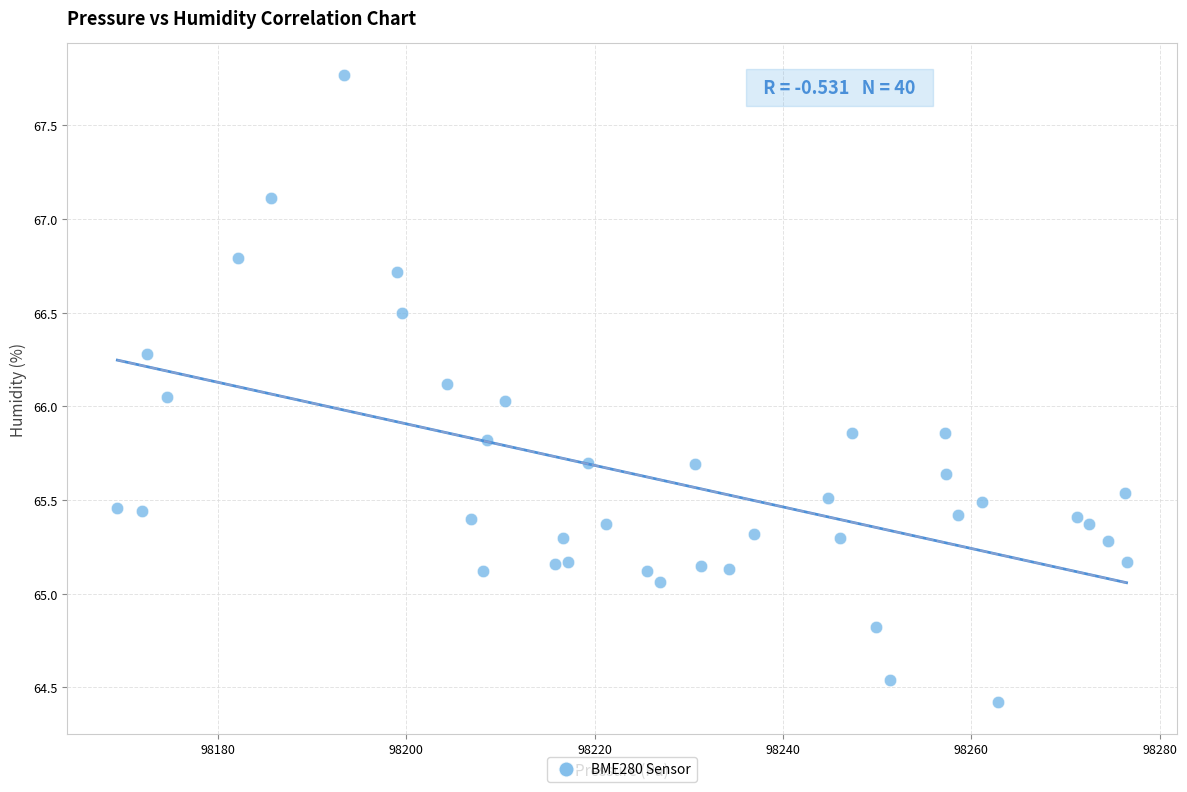

What is the range of X values (max minus min)?

107.1